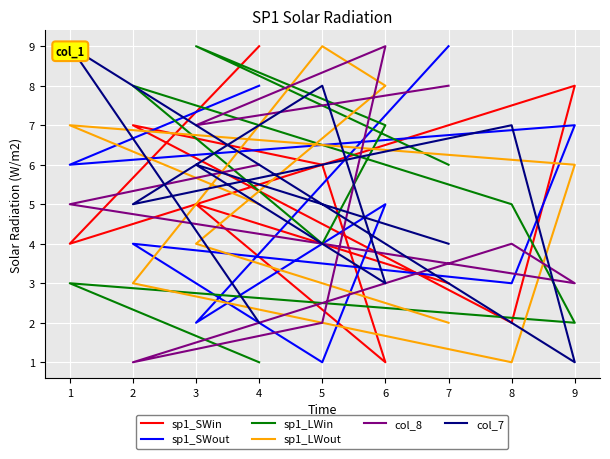

True or false: col_8 and sp1_LWin cross at least once.

True